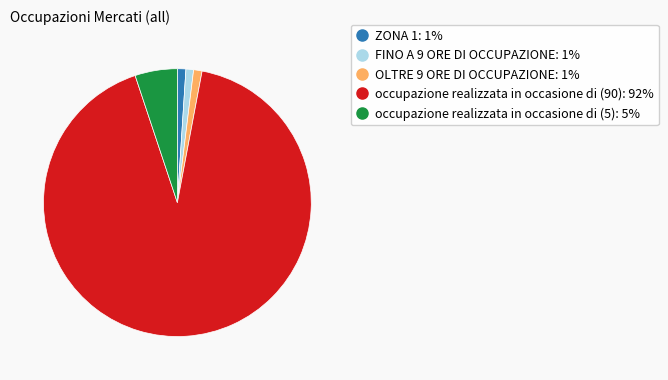

Is there a majority slice in this chart?

Yes